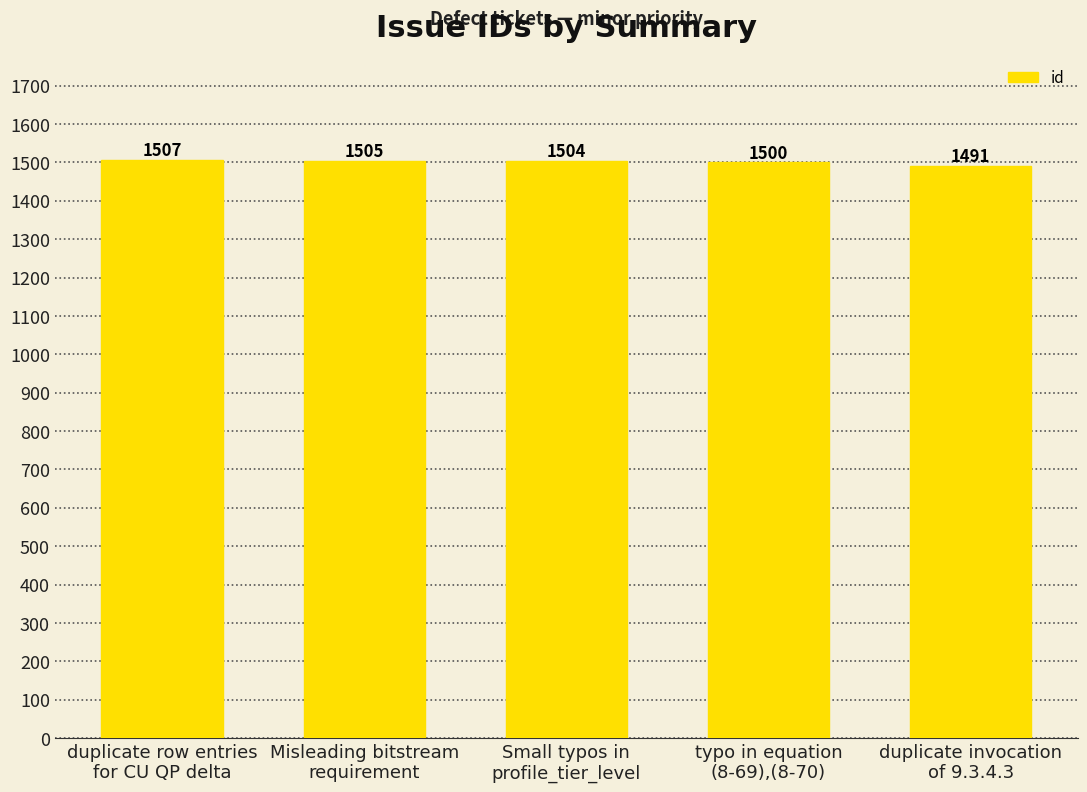

Reading left to right, what are all the values shown in this chart?

1507	1505	1504	1500	1491